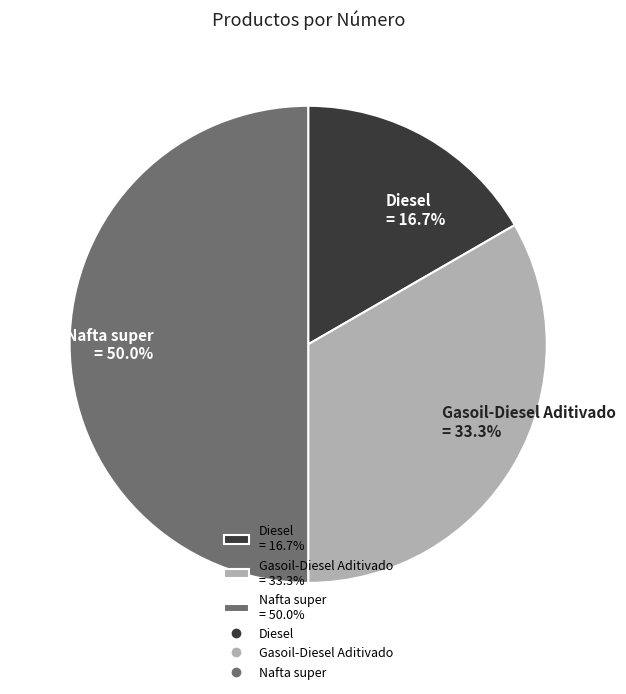

Is the sum of Nafta super and Gasoil-Diesel Aditivado greater than half?

Yes